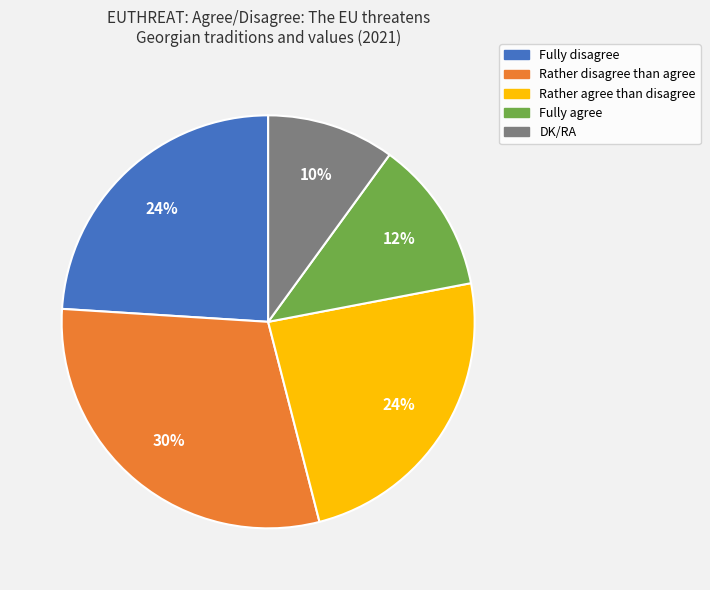

To the nearest percent, what percentage of the pie is Fully disagree?

24%